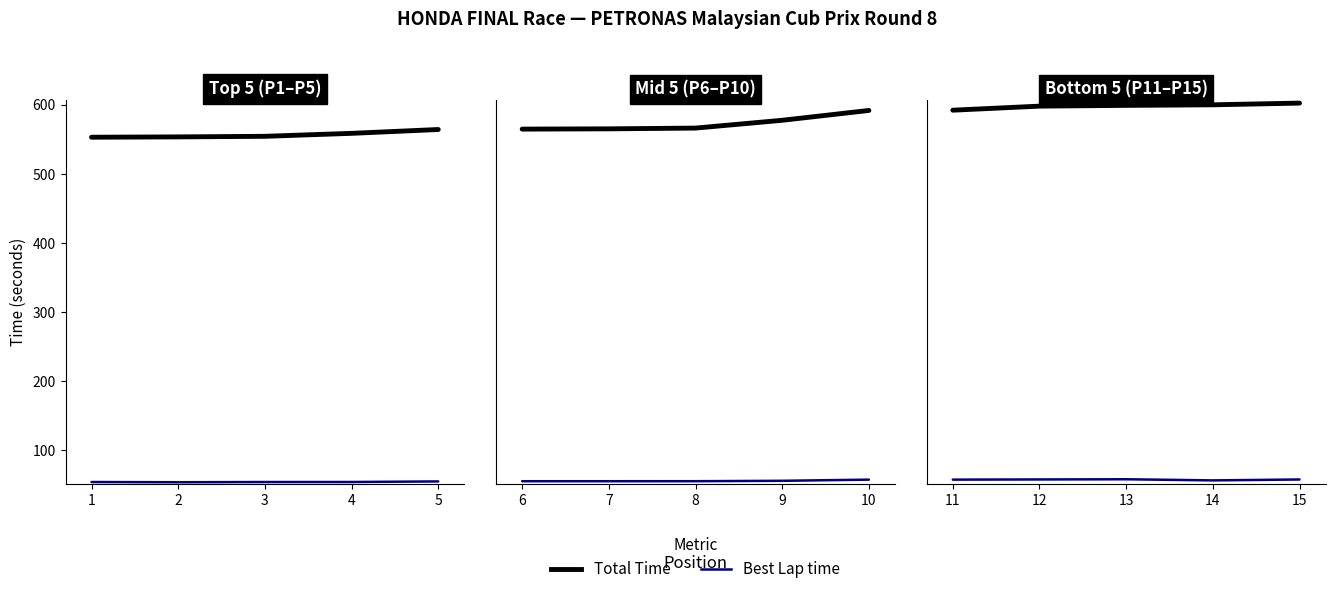

What is the average value of the Best Lap time series?

57.9